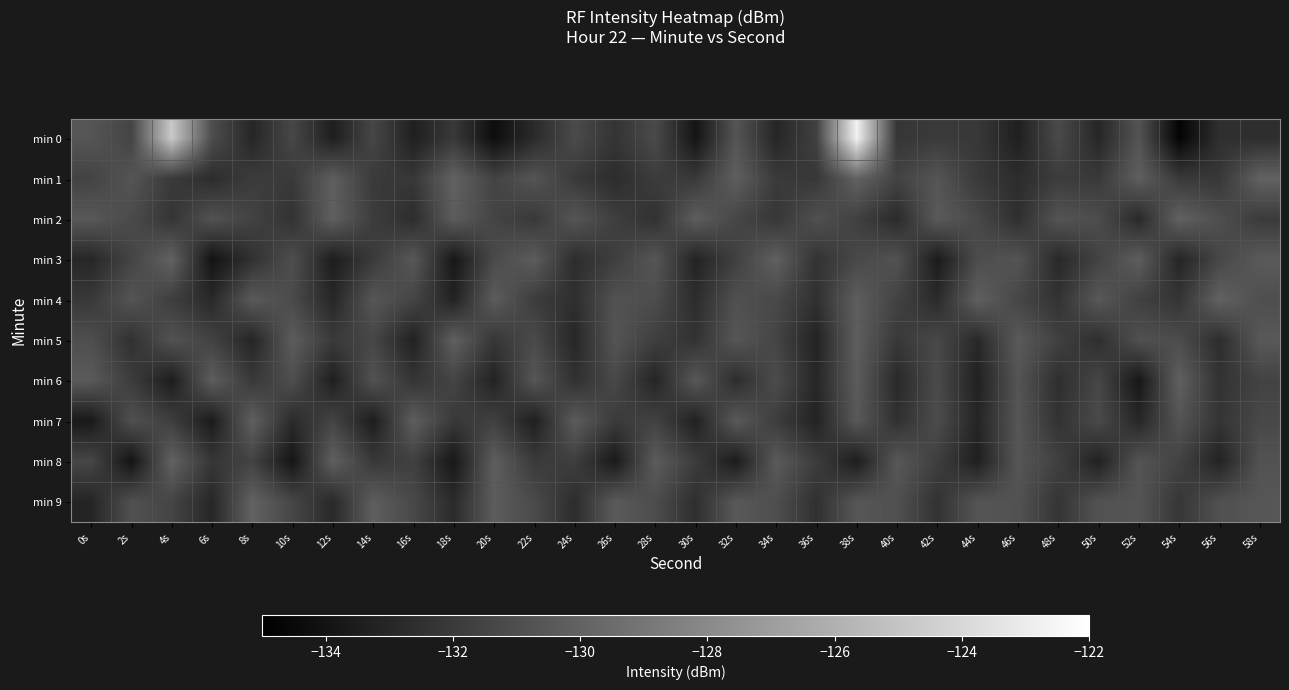

Reading left to right, transcribe all the data shown in this chart.

min 0: 0s=-130.7	2s=-131.5	4s=-124.8	6s=-131.0	8s=-133.0	10s=-131.4	12s=-133.4	14s=-131.4	16s=-133.3	18s=-132.1	20s=-134.3	22s=-132.8	24s=-131.2	26s=-132.3	28s=-131.2	30s=-134.0	32s=-130.7	34s=-133.0	36s=-131.7	38s=-122.7	40s=-132.2	42s=-132.0	44s=-132.1	46s=-133.4	48s=-131.2	50s=-133.0	52s=-130.7	54s=-134.8	56s=-132.6	58s=-132.6
min 1: 0s=-131.6	2s=-130.7	4s=-132.0	6s=-132.7	8s=-131.9	10s=-132.1	12s=-130.2	14s=-132.0	16s=-132.2	18s=-130.0	20s=-131.6	22s=-130.7	24s=-132.0	26s=-132.7	28s=-131.9	30s=-132.1	32s=-130.2	34s=-132.0	36s=-132.2	38s=-130.0	40s=-131.6	42s=-130.7	44s=-132.0	46s=-132.7	48s=-131.9	50s=-132.1	52s=-130.2	54s=-132.0	56s=-132.2	58s=-130.0
min 2: 0s=-130.5	2s=-131.2	4s=-132.3	6s=-130.8	8s=-131.6	10s=-132.4	12s=-130.1	14s=-131.9	16s=-132.7	18s=-130.3	20s=-131.5	22s=-132.1	24s=-130.6	26s=-131.8	28s=-132.5	30s=-130.2	32s=-131.4	34s=-132.2	36s=-130.9	38s=-131.7	40s=-132.8	42s=-130.4	44s=-131.3	46s=-132.6	48s=-130.7	50s=-131.1	52s=-132.9	54s=-130.0	56s=-131.0	58s=-132.0
min 3: 0s=-133.0	2s=-131.5	4s=-130.0	6s=-134.0	8s=-132.5	10s=-131.0	12s=-133.5	14s=-132.0	16s=-130.5	18s=-133.8	20s=-131.2	22s=-130.3	24s=-132.7	26s=-131.8	28s=-130.6	30s=-133.2	32s=-131.7	34s=-130.1	36s=-132.4	38s=-131.3	40s=-130.8	42s=-133.6	44s=-131.1	46s=-130.7	48s=-132.9	50s=-131.6	52s=-130.2	54s=-133.1	56s=-131.4	58s=-130.4
min 4: 0s=-132.1	2s=-130.7	4s=-131.8	6s=-132.9	8s=-130.4	10s=-131.2	12s=-133.0	14s=-130.6	16s=-131.5	18s=-133.2	20s=-130.3	22s=-131.9	24s=-132.6	26s=-130.8	28s=-131.1	30s=-132.7	32s=-130.9	34s=-131.3	36s=-132.5	38s=-130.2	40s=-131.6	42s=-132.8	44s=-130.1	46s=-131.4	48s=-132.4	50s=-130.5	52s=-131.7	54s=-132.3	56s=-130.0	58s=-131.0
min 5: 0s=-131.0	2s=-132.5	4s=-130.8	6s=-131.6	8s=-133.1	10s=-130.3	12s=-132.0	14s=-131.4	16s=-133.3	18s=-130.1	20s=-132.2	22s=-131.2	24s=-133.0	26s=-130.7	28s=-131.8	30s=-132.4	32s=-130.6	34s=-131.5	36s=-133.2	38s=-130.2	40s=-132.1	42s=-131.3	44s=-132.9	46s=-130.4	48s=-131.7	50s=-132.6	52s=-130.9	54s=-131.1	56s=-132.7	58s=-130.5
min 6: 0s=-130.4	2s=-131.9	4s=-133.5	6s=-130.2	8s=-132.1	10s=-131.0	12s=-133.4	14s=-130.8	16s=-132.3	18s=-131.5	20s=-133.2	22s=-130.6	24s=-132.5	26s=-131.3	28s=-133.1	30s=-130.5	32s=-132.7	34s=-131.1	36s=-133.0	38s=-130.3	40s=-132.9	42s=-131.2	44s=-133.3	46s=-130.7	48s=-132.6	50s=-131.4	52s=-133.8	54s=-130.1	56s=-132.4	58s=-131.6
min 7: 0s=-133.7	2s=-130.9	4s=-131.8	6s=-133.6	8s=-130.1	10s=-132.8	12s=-131.5	14s=-133.5	16s=-130.2	18s=-132.1	20s=-131.7	22s=-133.4	24s=-130.3	26s=-132.0	28s=-131.6	30s=-133.3	32s=-130.4	34s=-131.9	36s=-133.2	38s=-130.5	40s=-132.5	42s=-131.1	44s=-133.1	46s=-130.6	48s=-132.4	50s=-131.2	52s=-133.0	54s=-130.7	56s=-132.3	58s=-131.3
min 8: 0s=-131.4	2s=-134.0	4s=-130.0	6s=-132.2	8s=-131.6	10s=-133.9	12s=-130.1	14s=-132.1	16s=-131.7	18s=-133.8	20s=-130.2	22s=-132.0	24s=-131.8	26s=-133.7	28s=-130.3	30s=-131.9	32s=-133.6	34s=-130.4	36s=-131.9	38s=-133.5	40s=-130.5	42s=-131.8	44s=-133.4	46s=-130.6	48s=-131.7	50s=-133.3	52s=-130.7	54s=-131.6	56s=-133.2	58s=-130.8
min 9: 0s=-133.1	2s=-130.9	4s=-131.5	6s=-133.0	8s=-130.0	10s=-131.4	12s=-132.9	14s=-130.2	16s=-131.3	18s=-132.8	20s=-130.3	22s=-131.2	24s=-132.7	26s=-130.4	28s=-131.1	30s=-132.6	32s=-130.5	34s=-131.0	36s=-132.5	38s=-130.6	40s=-130.9	42s=-132.4	44s=-130.7	46s=-130.8	48s=-132.3	50s=-130.8	52s=-130.7	54s=-132.2	56s=-130.9	58s=-130.6